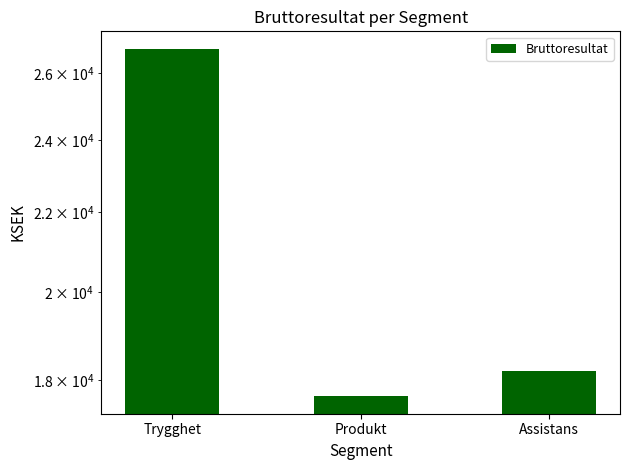

How many data points are above 18197?

1